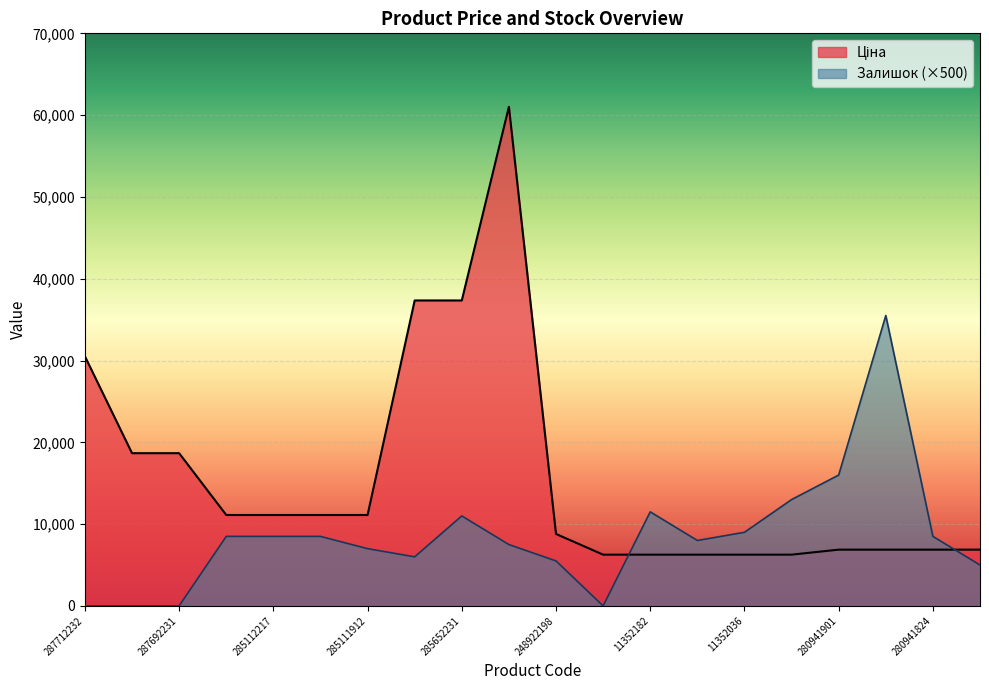

How many intersections are there between Залишок and Ціна?

2